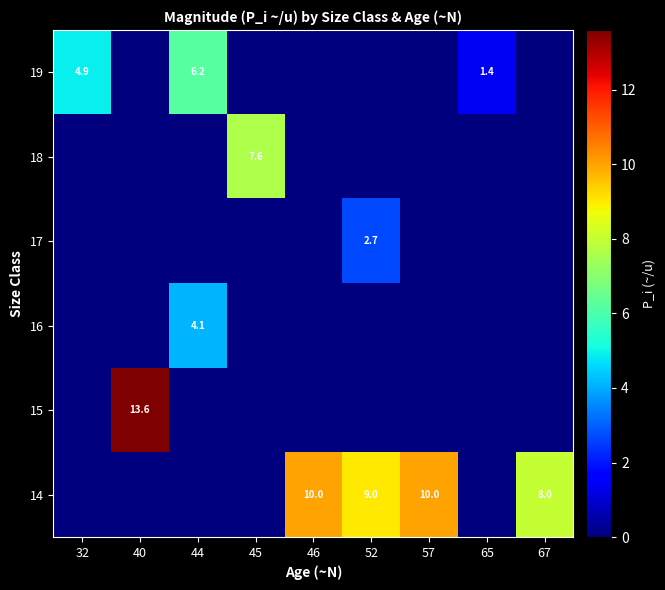

How many categories are shown in the chart?

9